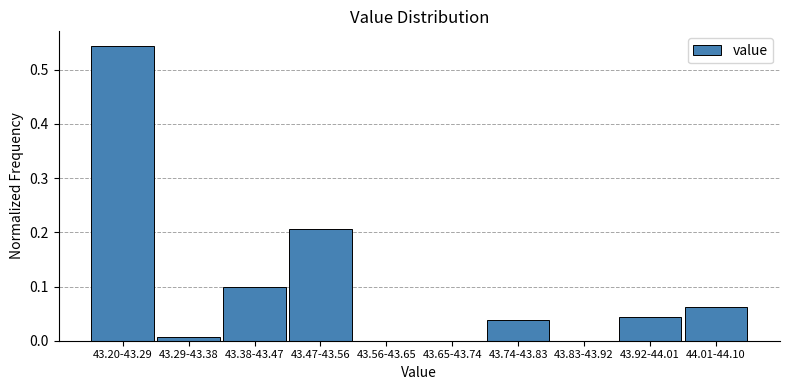

Between 43.47-43.56 and 43.74-43.83, which is larger?

43.47-43.56